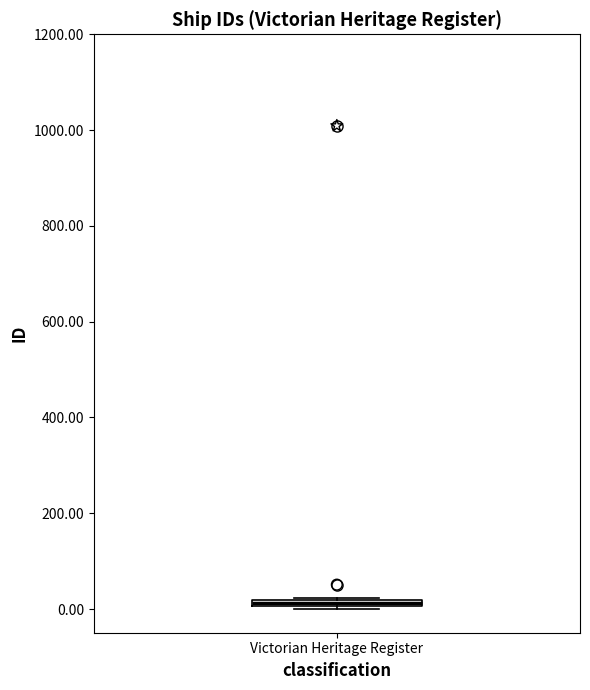

Where is the upper edge of the box for Victorian Heritage Register on the y-axis? The values are not printed on the chart, so give them approximately, as read against the axis.

20